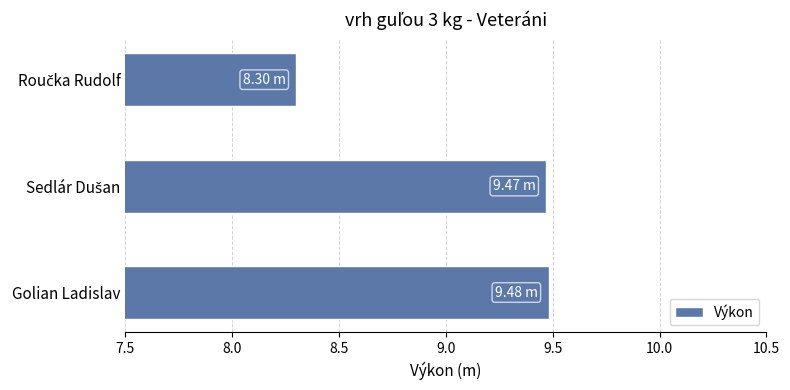

What is the average value?

9.1